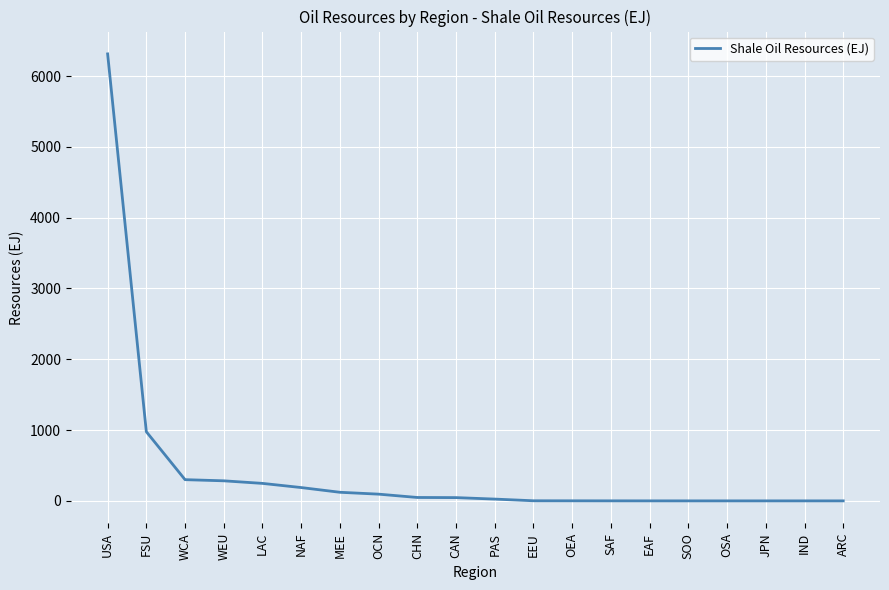

Does the chart display data point markers on the line(s)?

No